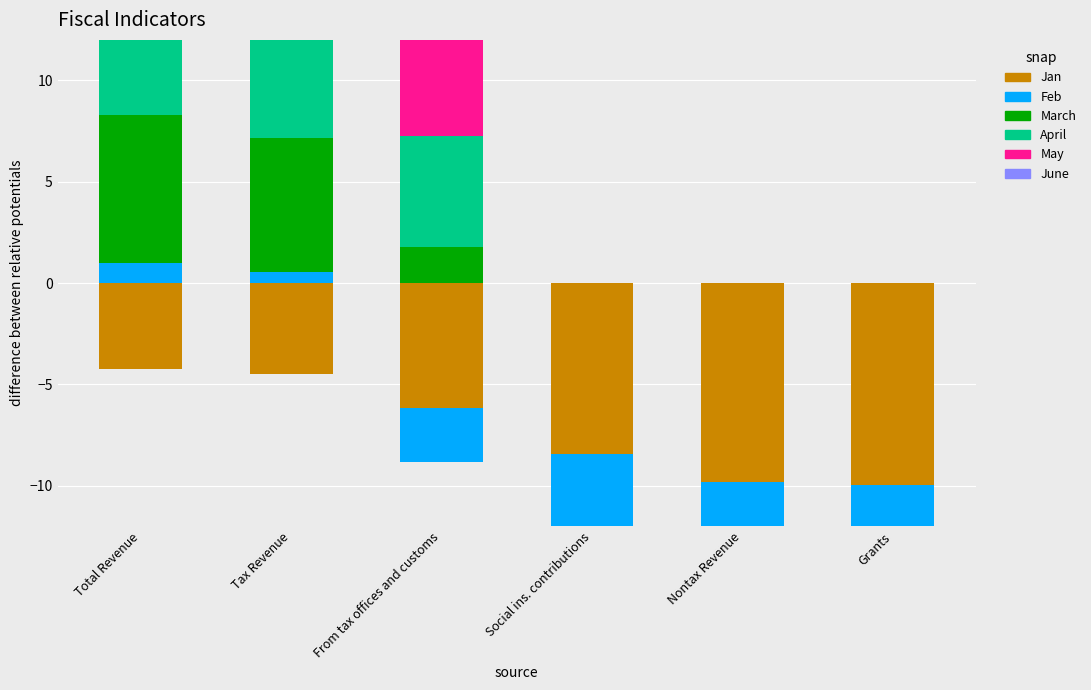

What is the label of the 4th bar from the left?

Social ins. contributions